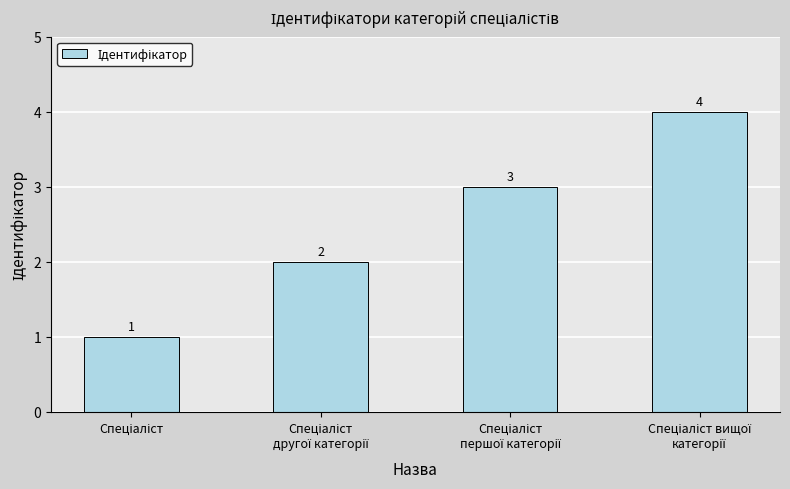

Count the values in the range 2 to 4.

3